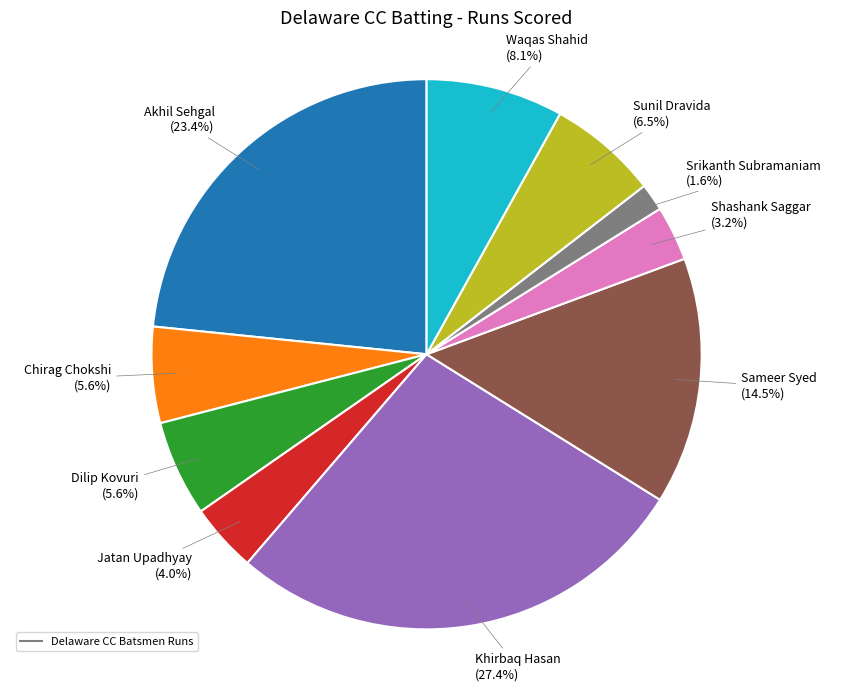

To the nearest percent, what is the average slice percentage?

10%